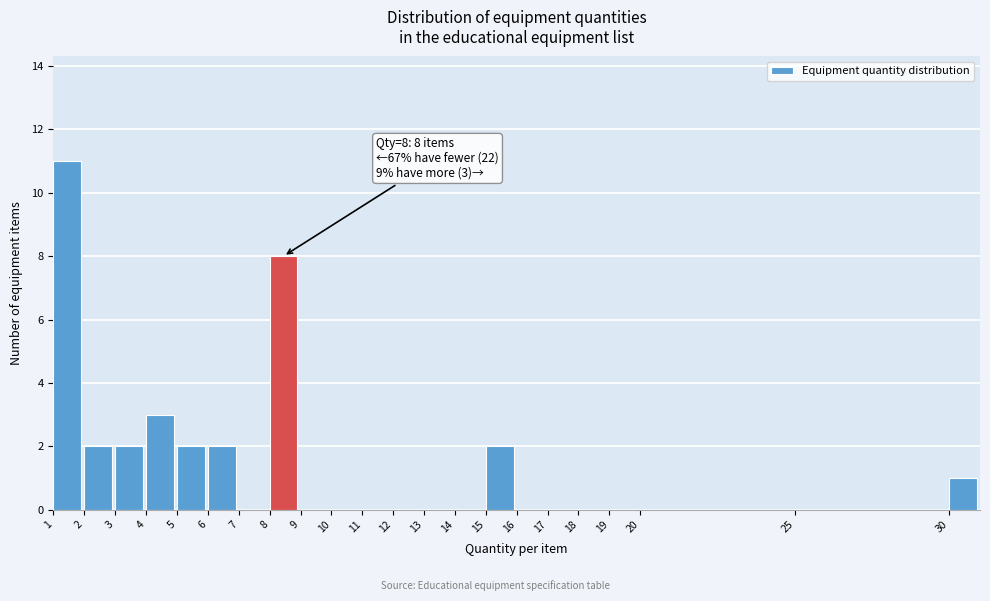

Which range on the x-axis has the tallest bar?

1 to 2